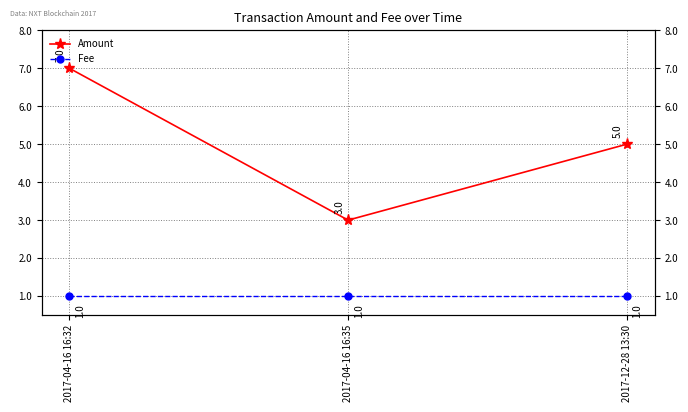

What is the value of the Amount point at the 3rd from the left?

5